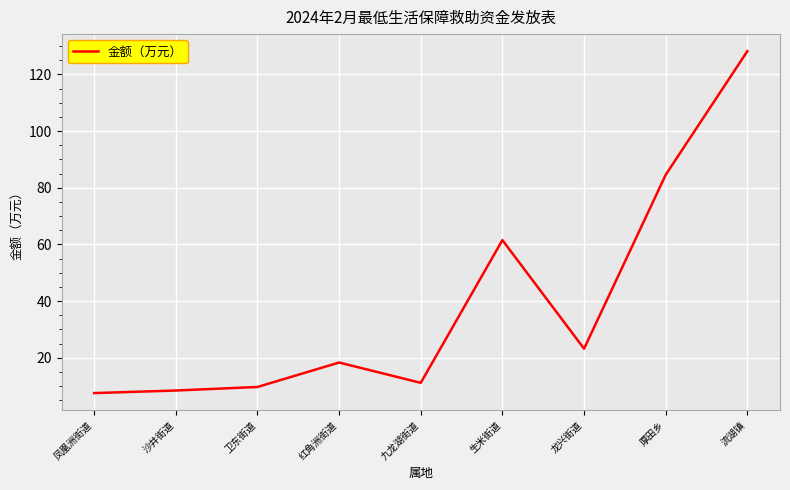

Is it true that the value at 沙井街道 is 8.4?

True